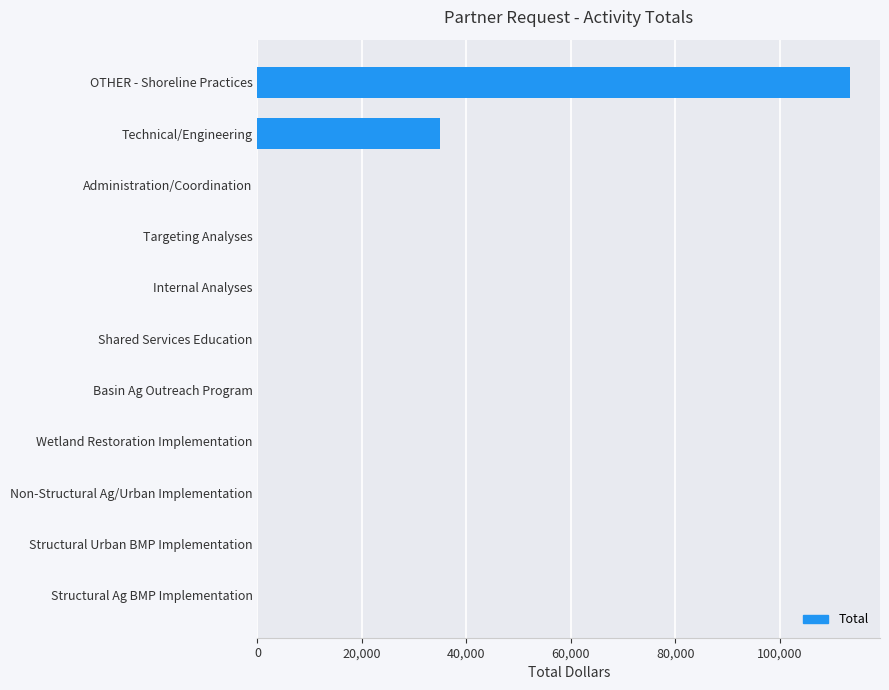

At which label is the value closest to 56750?

Technical/Engineering